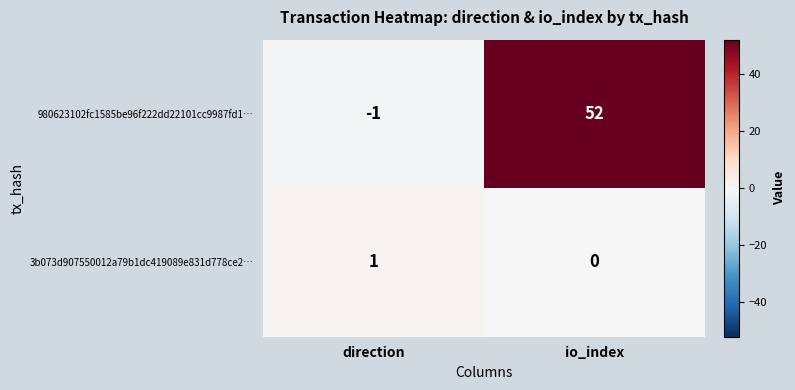

Which series has the largest range (max minus min)?

980623102fc1585be96f222dd22101cc9987fd1…